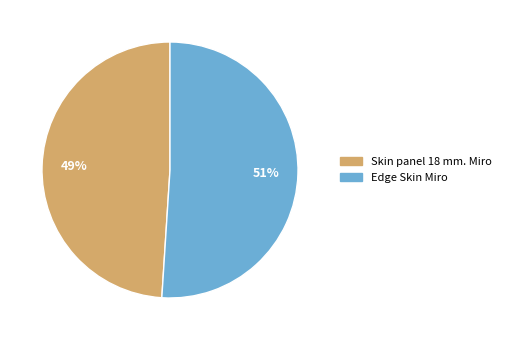

Is it true that Skin panel 18 mm. Miro is 49% of the pie?

True